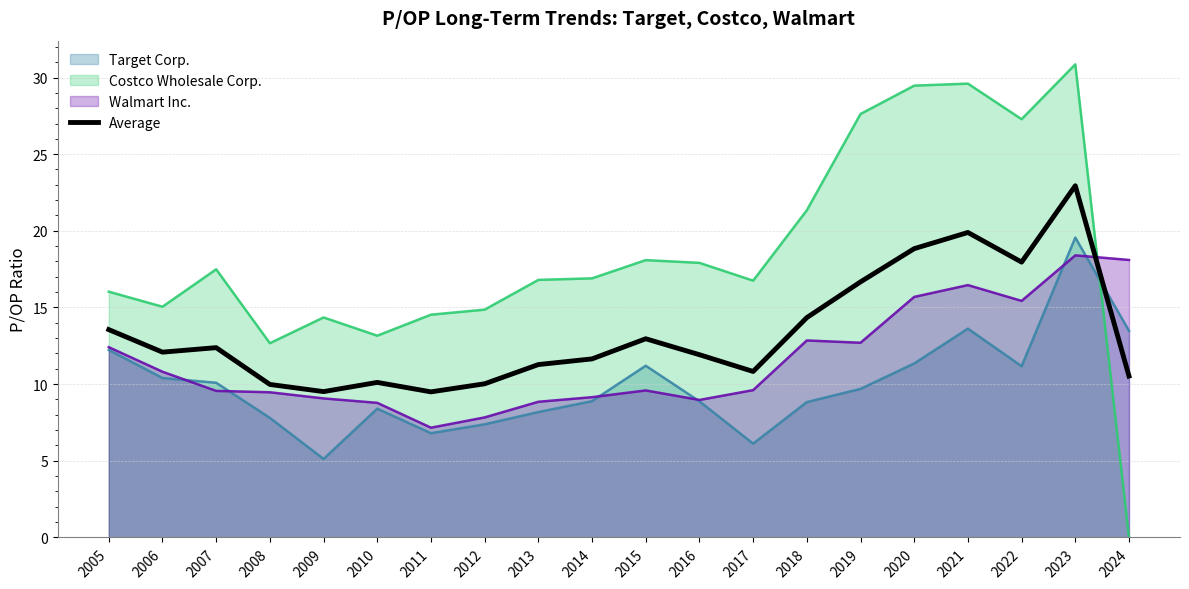

What is the maximum value shown in the chart?

30.9